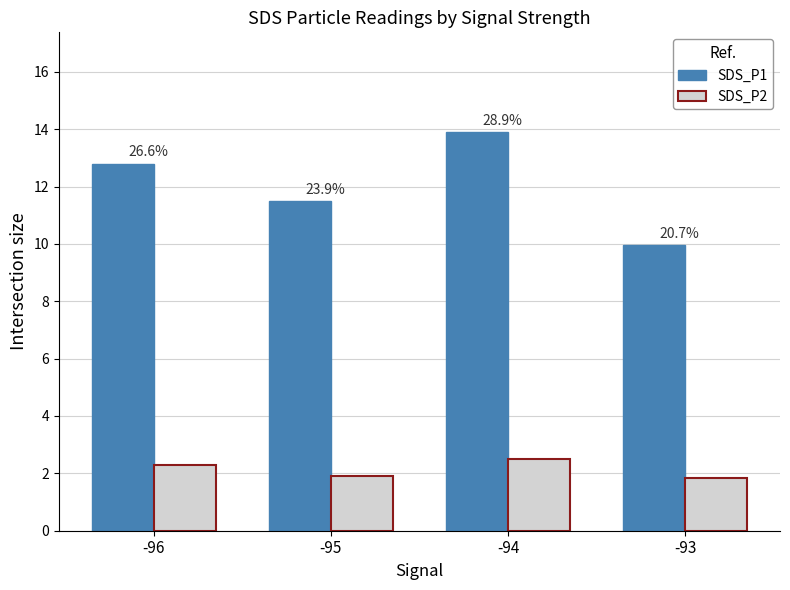

How many groups of bars are there?

4